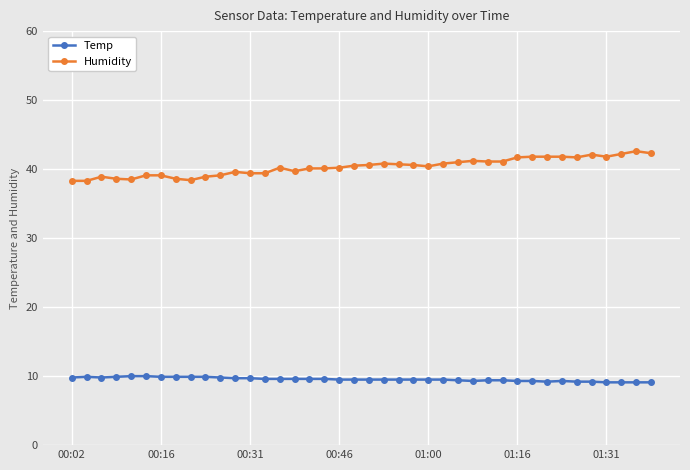

List the series in order of their peak value, lowest first.

Temp, Humidity